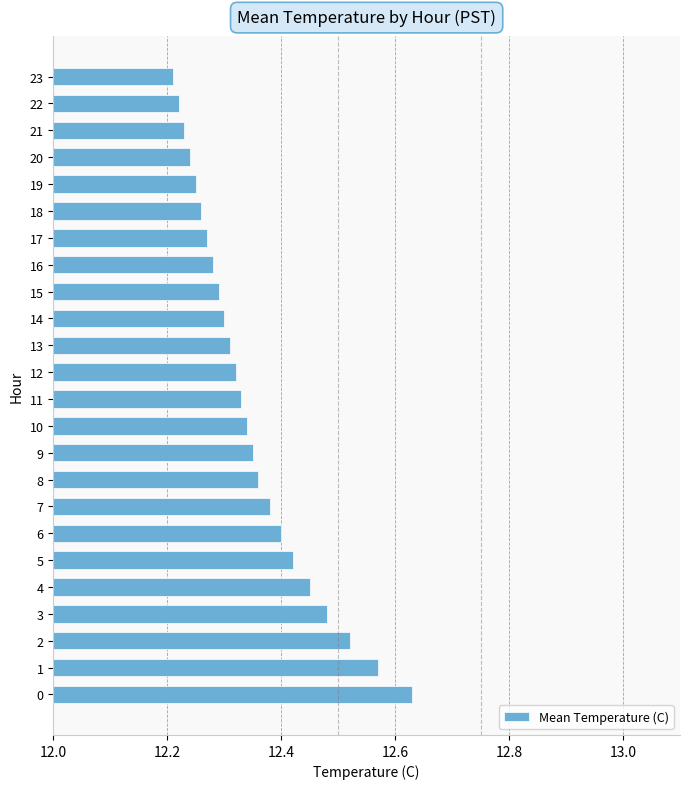

Which category has the lowest value across all series?

23